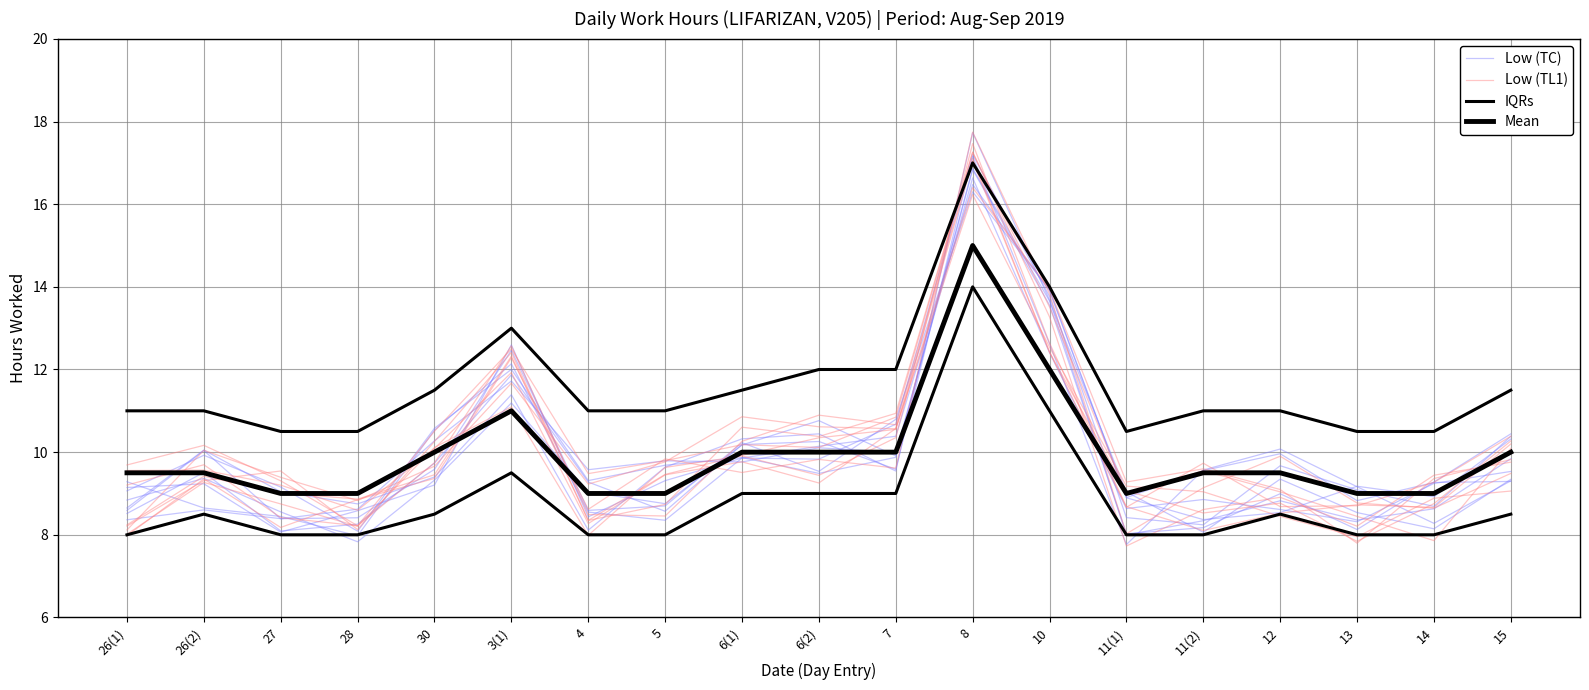

True or false: Low (TC) has more than 0 interior local peaks.

True